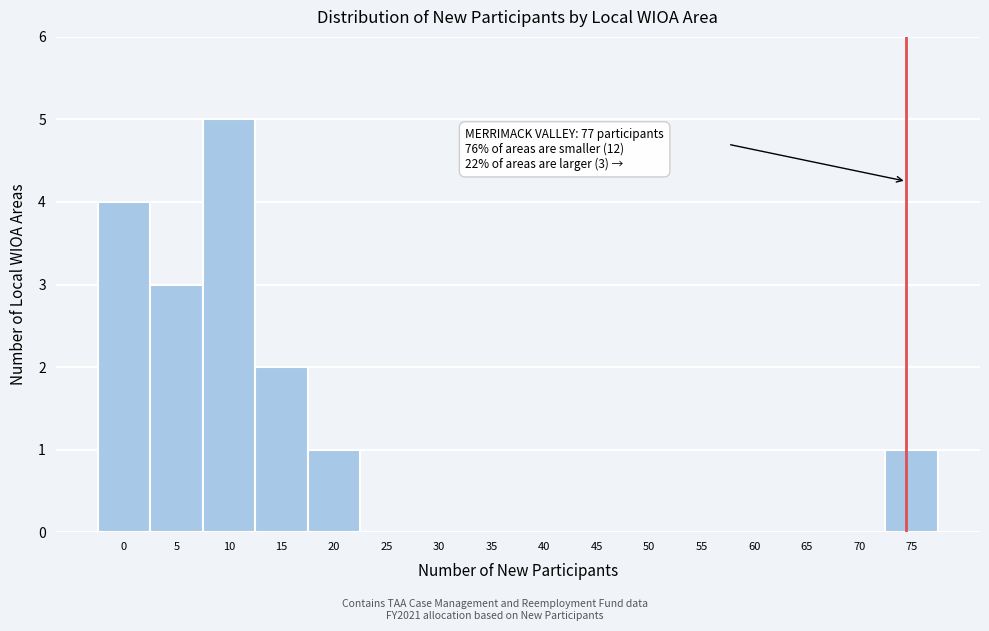

Reading right to left, list all the values displayed in this chart.

75=1	70=0	65=0	60=0	55=0	50=0	45=0	40=0	35=0	30=0	25=0	20=1	15=2	10=5	5=3	0=4